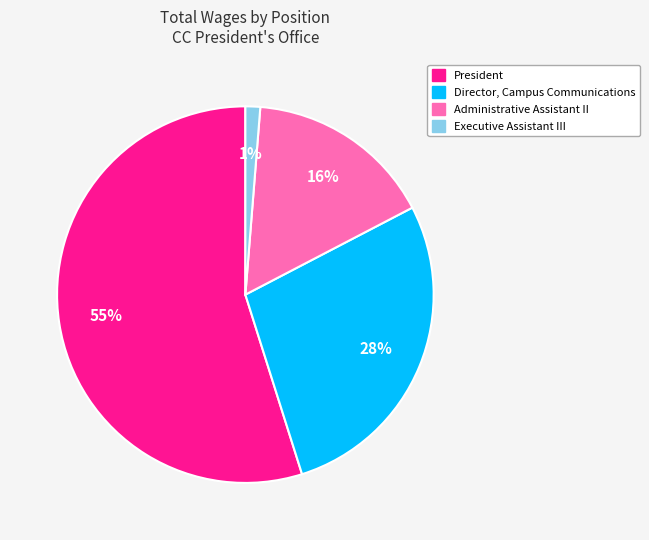

Is there a majority slice in this chart?

Yes